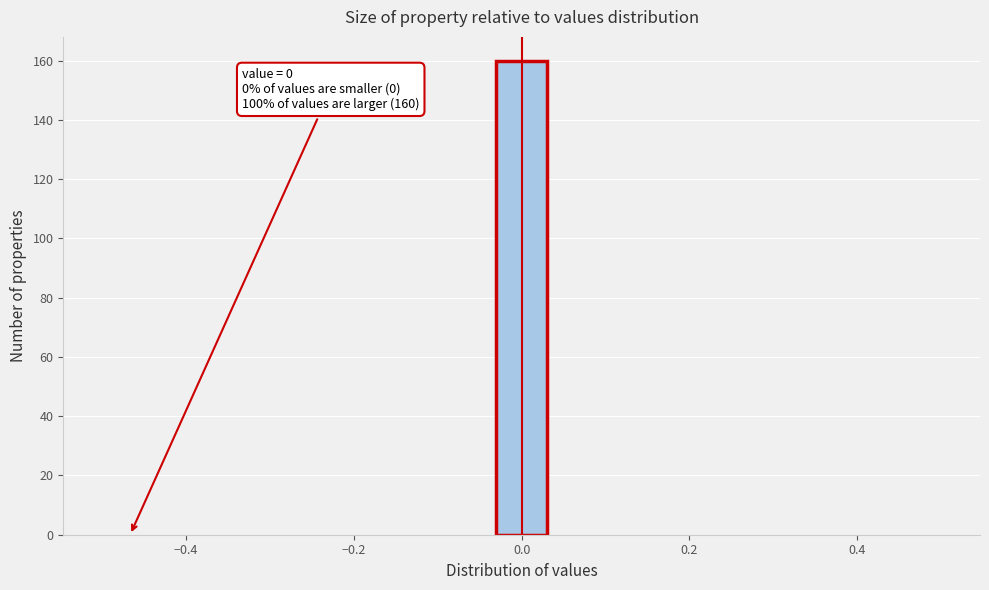

Around what value on the x-axis is the tallest bar? Give the approximate position of its centre, as read against the axis.

0.00